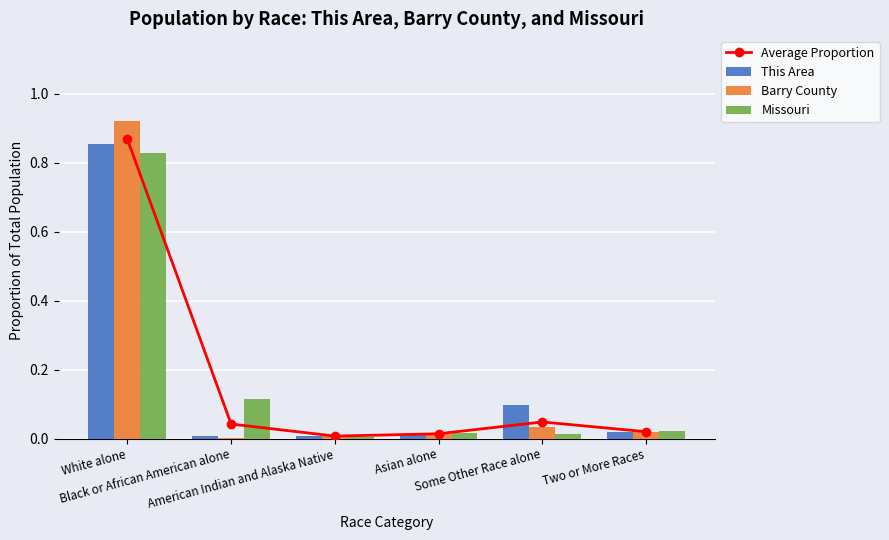

List the labels in order of Average Proportion value, smallest first.

American Indian and Alaska Native, Asian alone, Two or More Races, Black or African American alone, Some Other Race alone, White alone